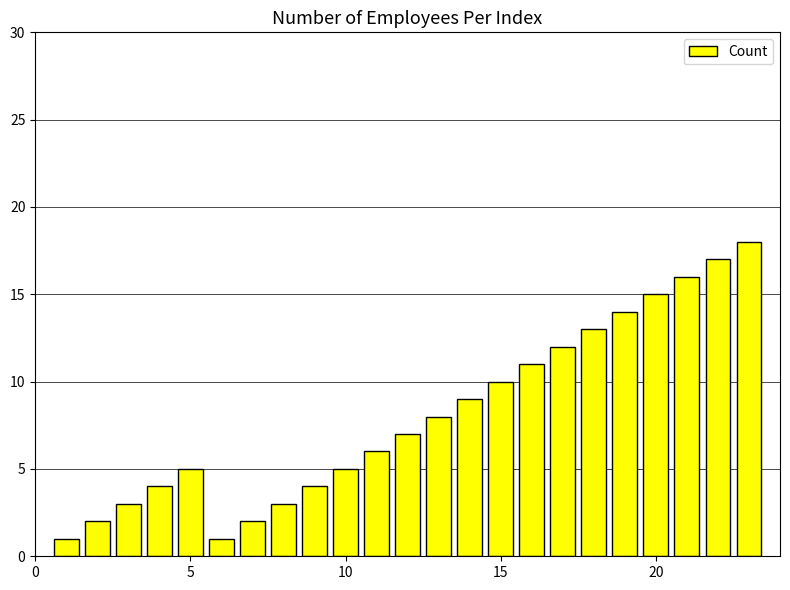

What is the value of the 3rd bar from the left?

3